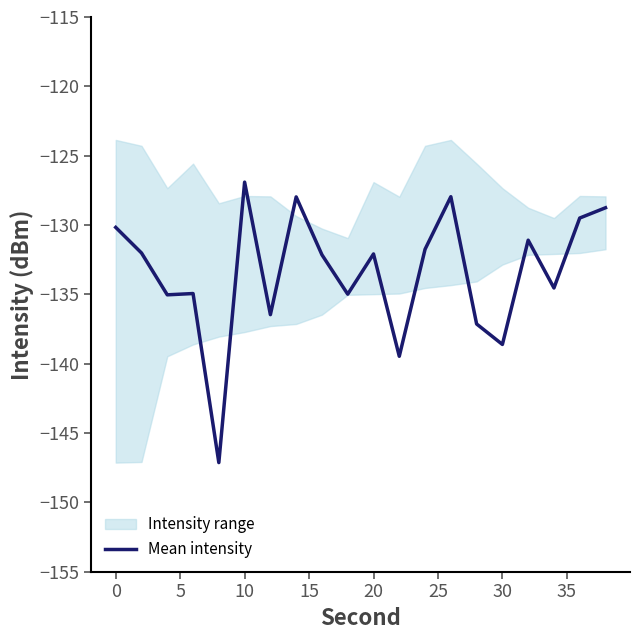

What is the maximum value shown in the chart?

-126.9